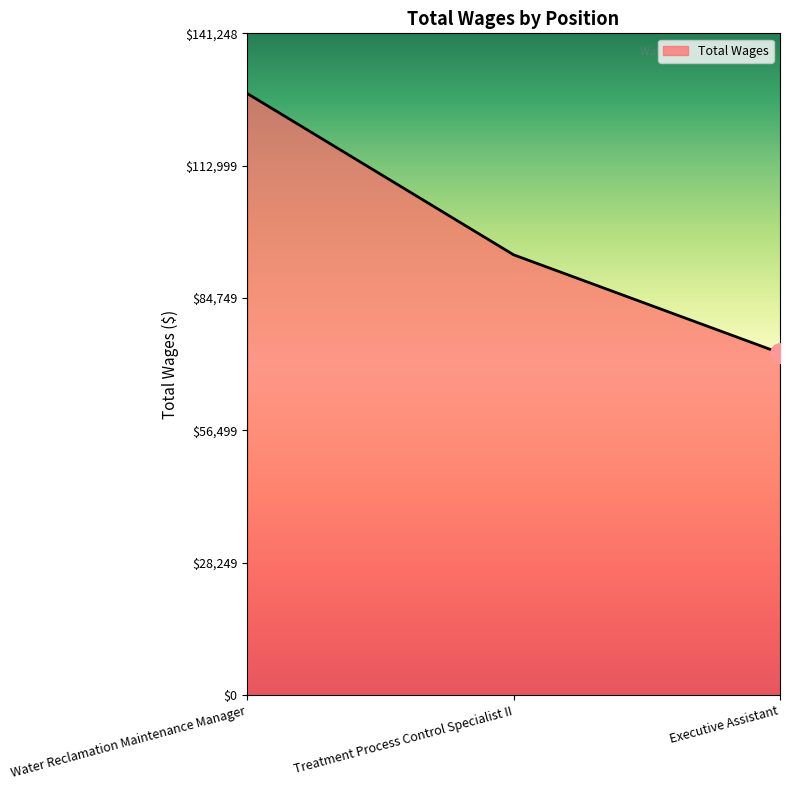

Reading right to left, what are all the values shown in this chart?

Executive Assistant=73020	Treatment Process Control Specialist II=93973	Water Reclamation Maintenance Manager=128408